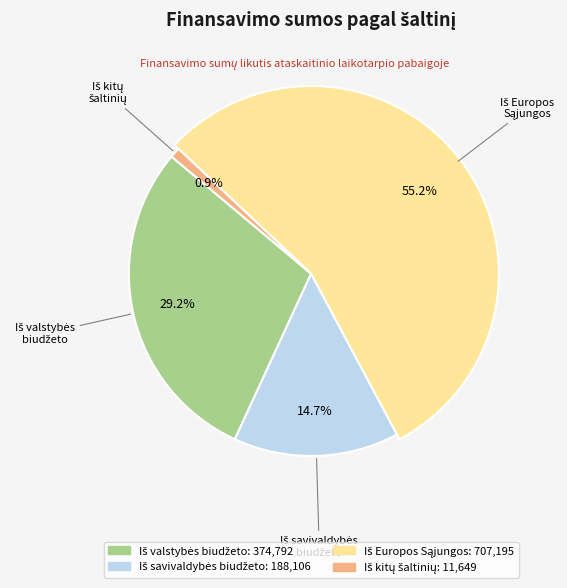

How many segments does this pie chart have?

4